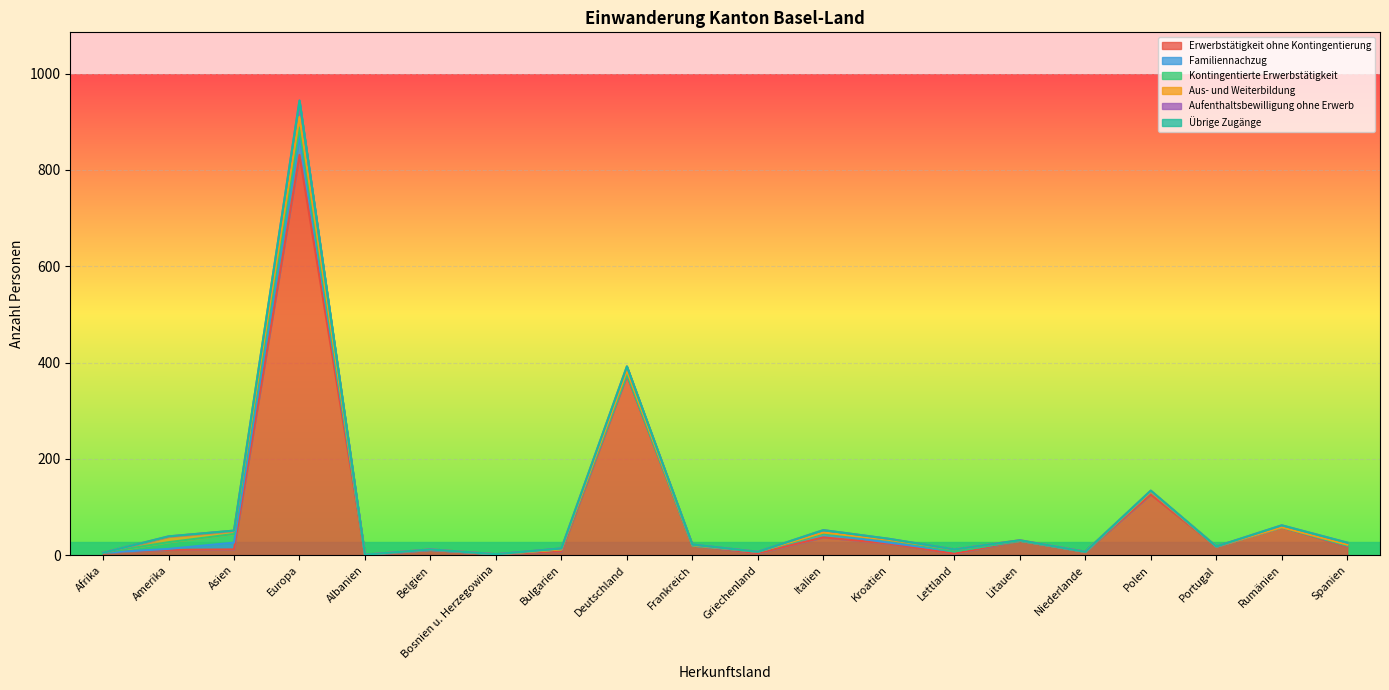

At Lettland, list the series in order from smallest to largest.

Kontingentierte Erwerbstätigkeit, Aufenthaltsbewilligung ohne Erwerb, Übrige Zugänge, Erwerbstätigkeit ohne Kontingentierung, Aus- und Weiterbildung, Familiennachzug